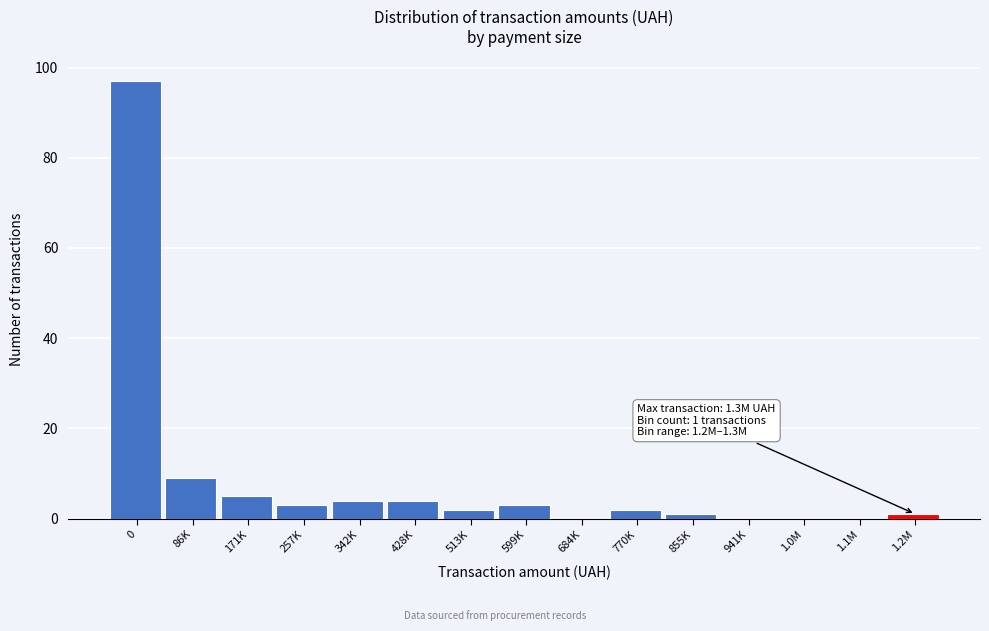

Reading left to right, what are all the values shown in this chart?

0=97	86K=9	171K=5	257K=3	342K=4	428K=4	513K=2	599K=3	684K=0	770K=2	855K=1	941K=0	1.0M=0	1.1M=0	1.2M=1